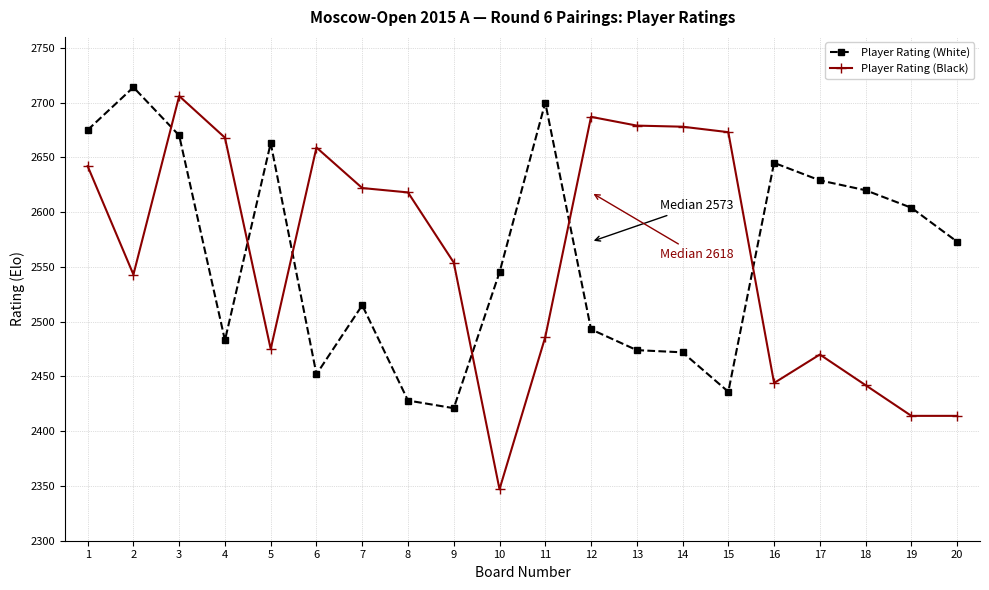

What is the value of the Player Rating (Black) point at the 8th from the left?

2618